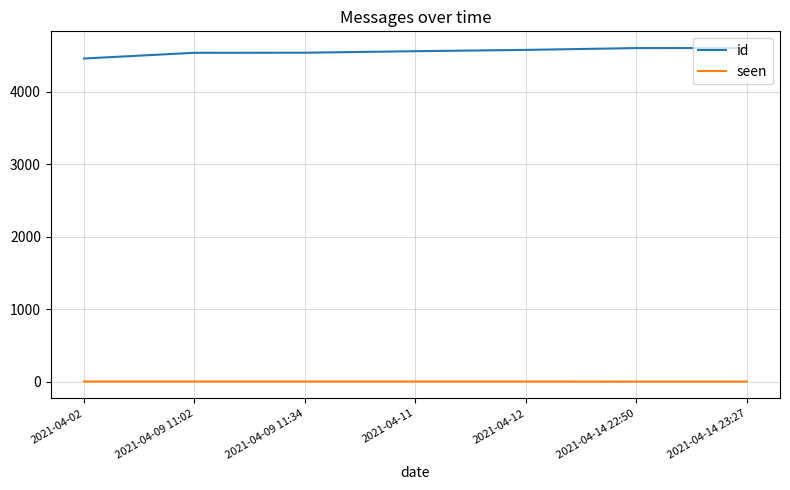

Is the value of seen at 2021-04-09 11:02 greater than the value of id at 2021-04-11?

No